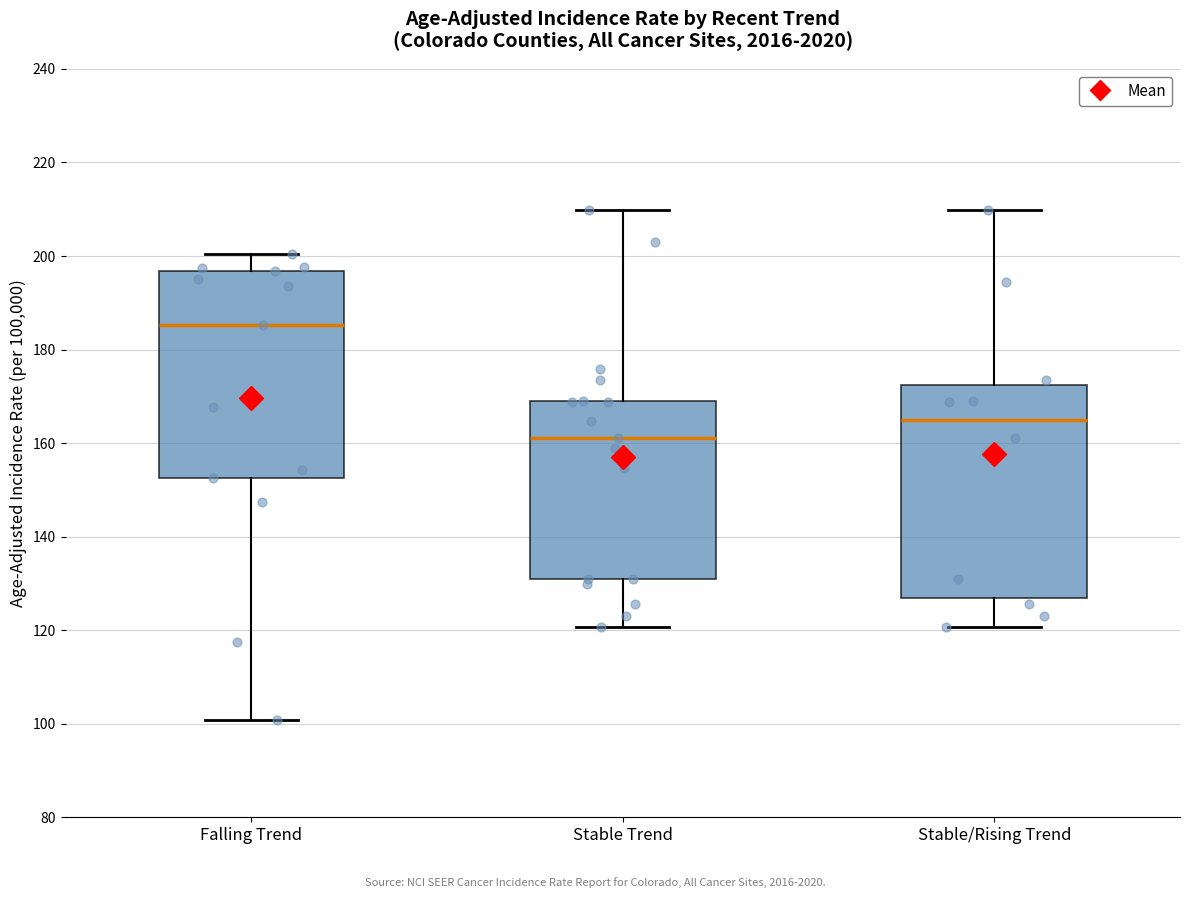

Which box's median line is the highest?

Falling Trend